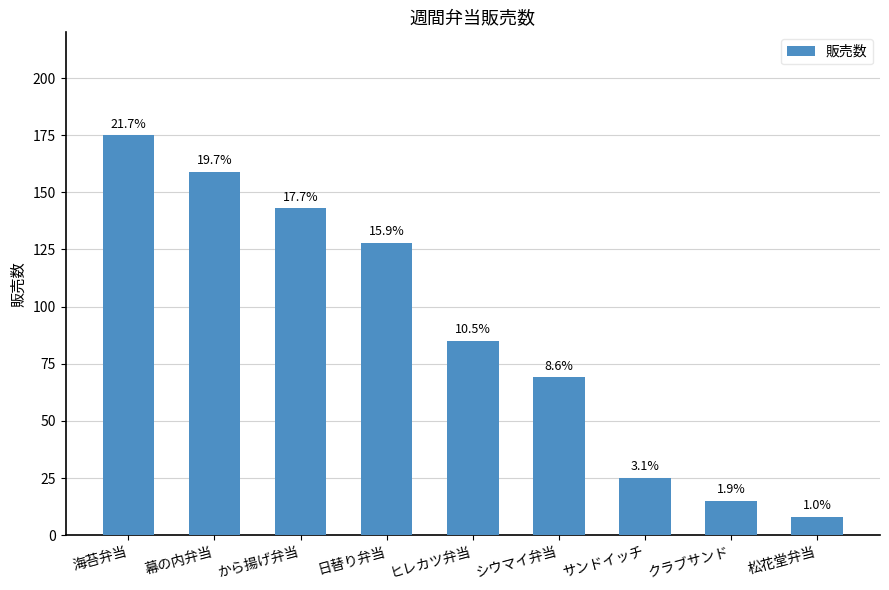

Are the bars horizontal?

No